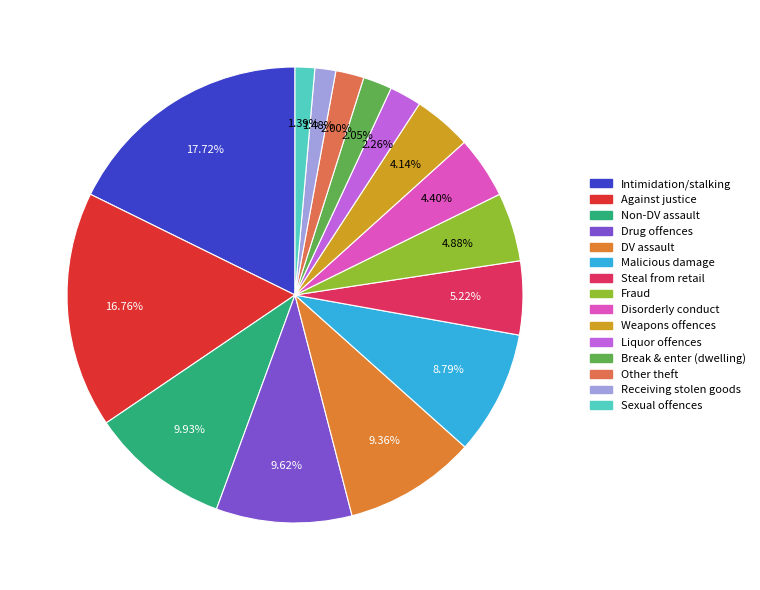

To the nearest percent, what is the average slice percentage?

7%